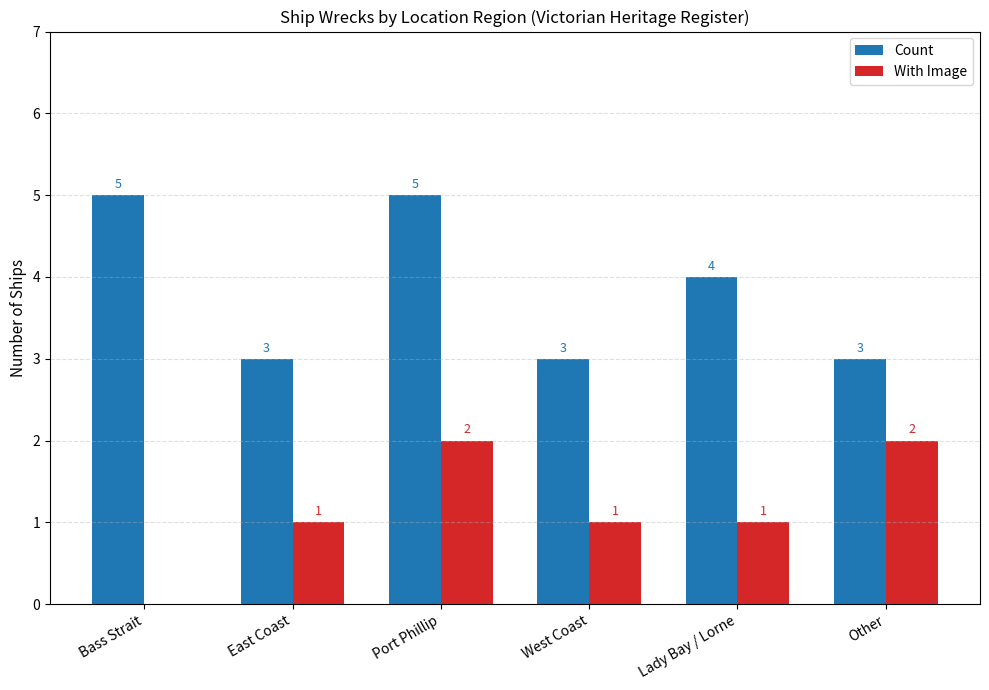

What is the sum of the Count values at Lady Bay / Lorne and East Coast?

7